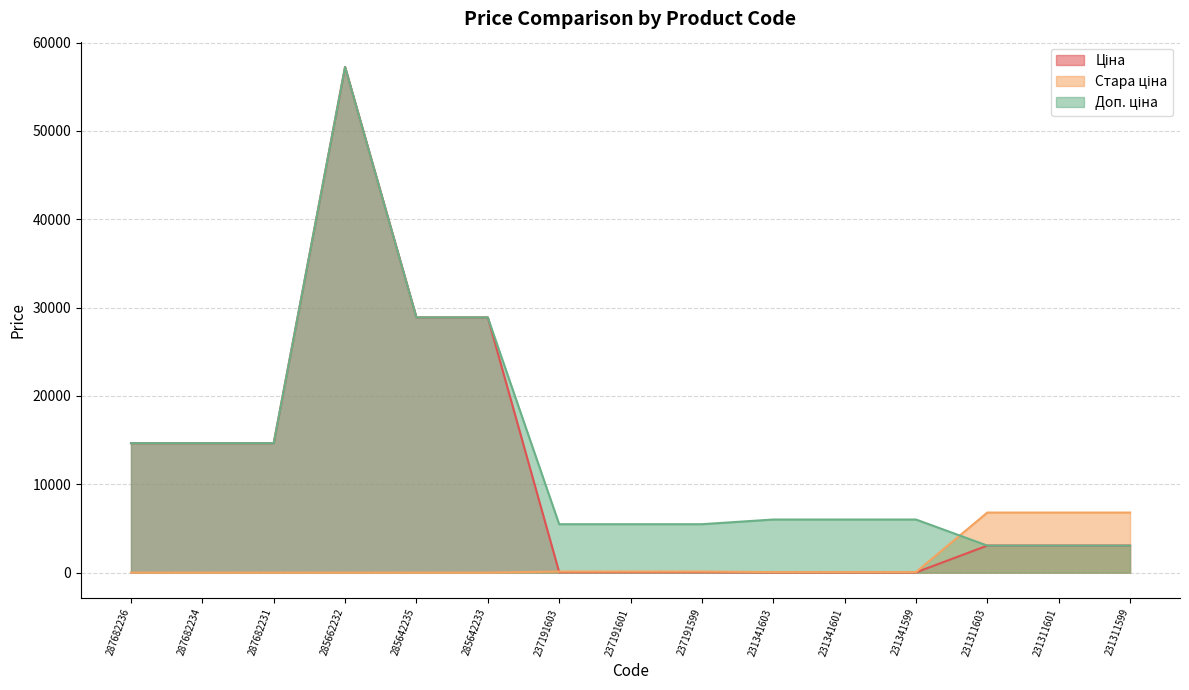

What is the difference between the highest and lowest values at 285642233?

28890.3